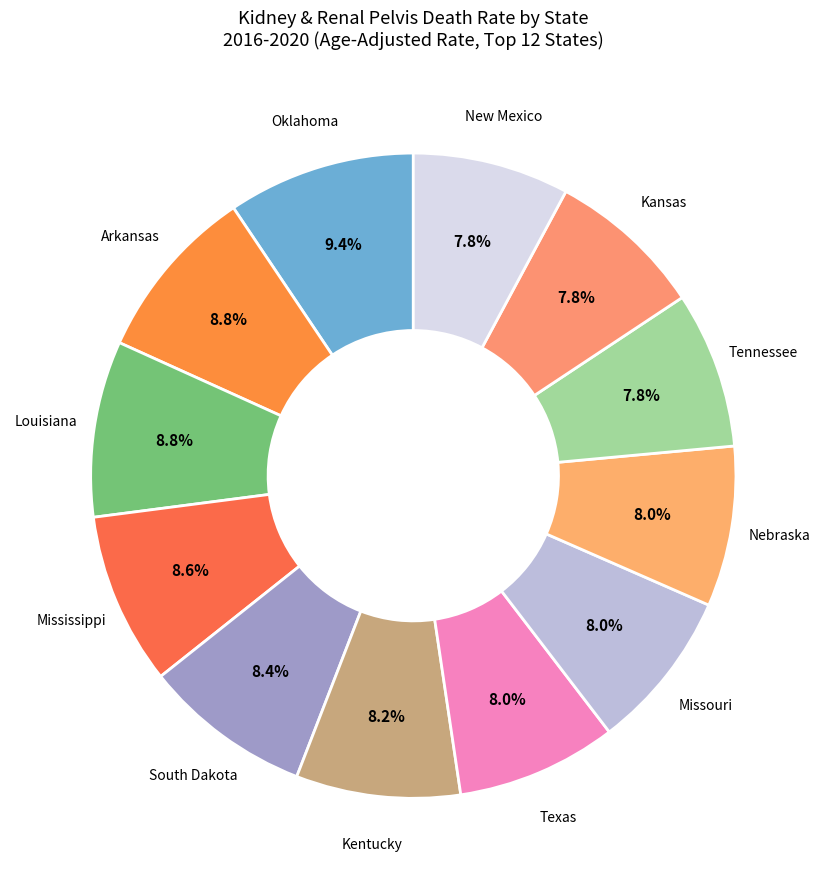

Combined, do Missouri and Oklahoma account for over 50%?

No